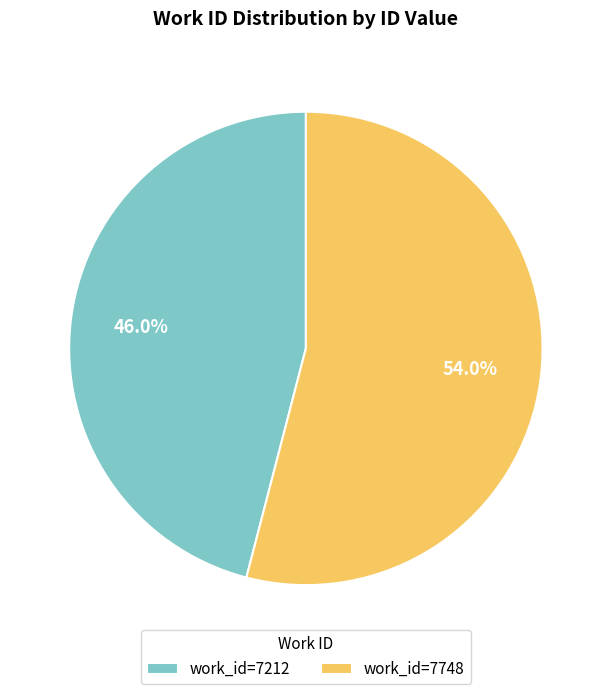

Is there a majority slice in this chart?

Yes